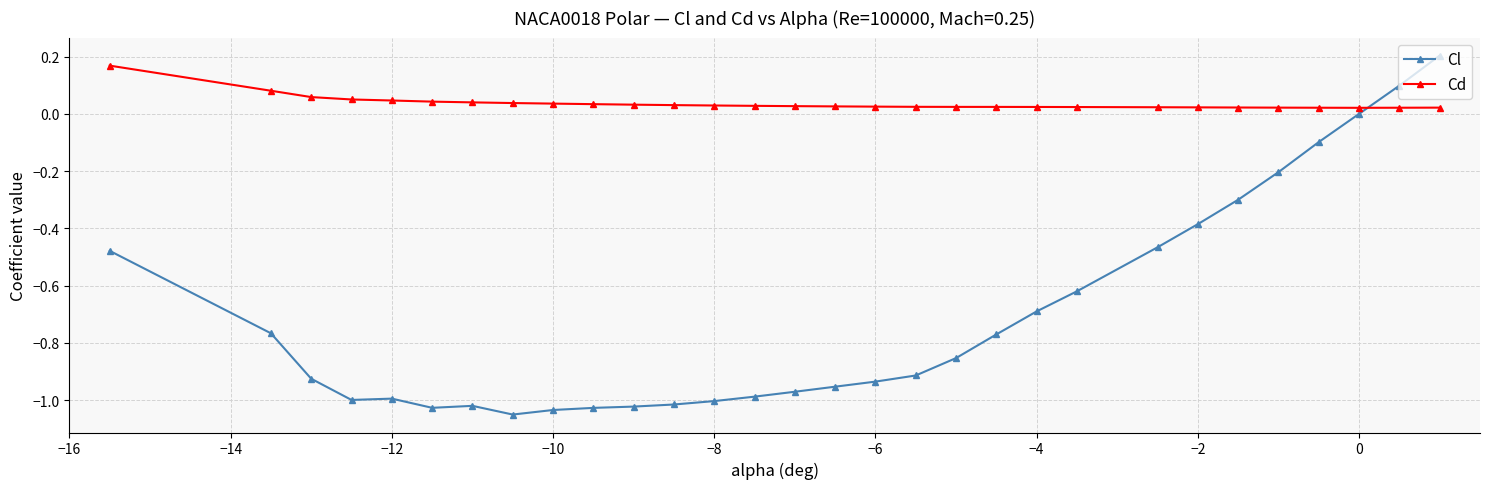

Which series has the largest total across all categories?

Cd